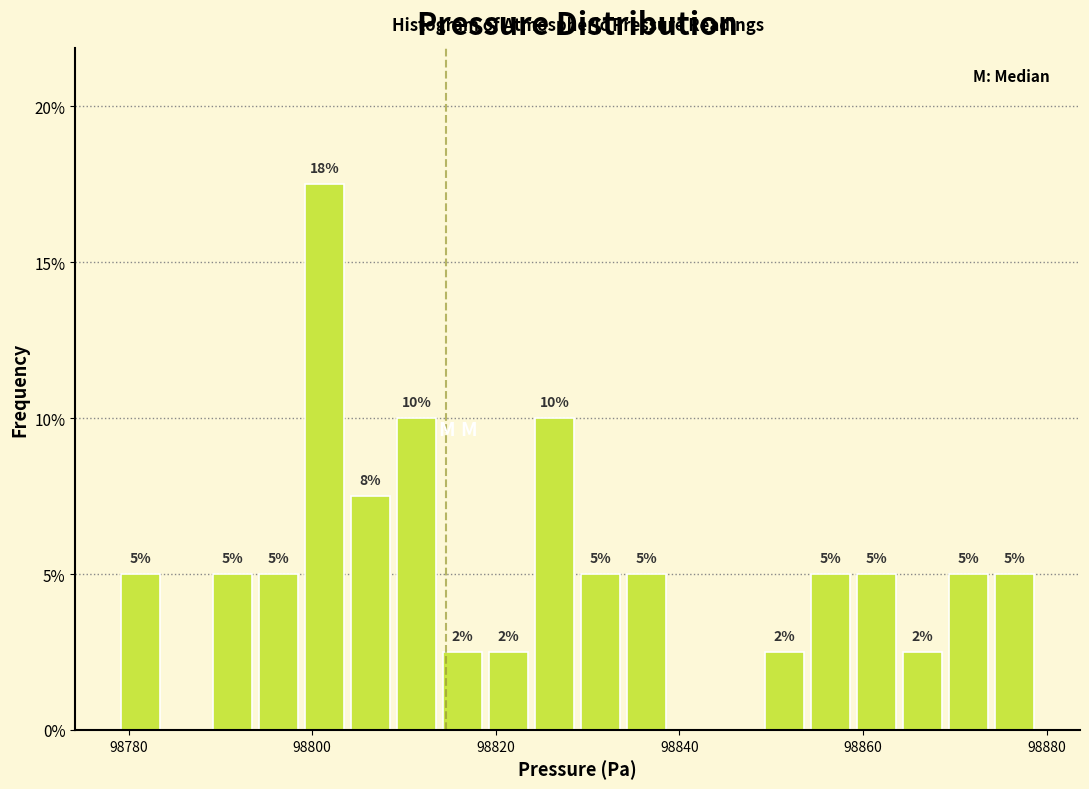

Read against the x-axis, roughly where is the centre of the tallest bar?

98802